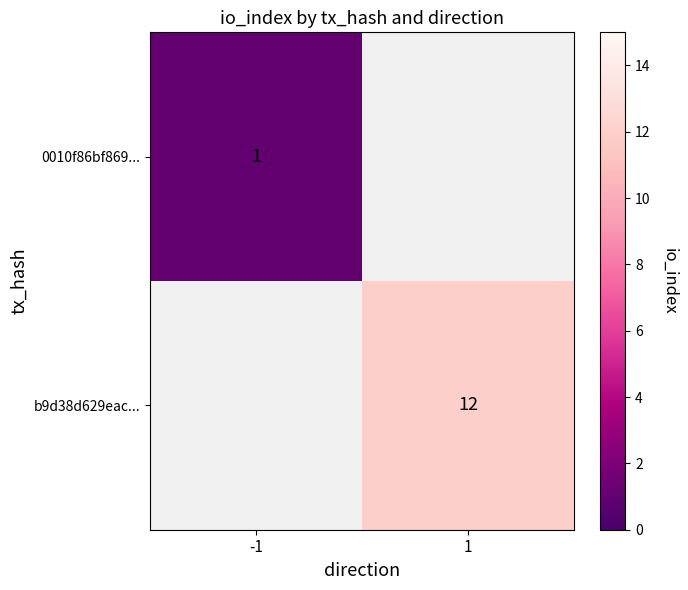

The 0010f86bf869... series shows 1 at -1. True or false?

True